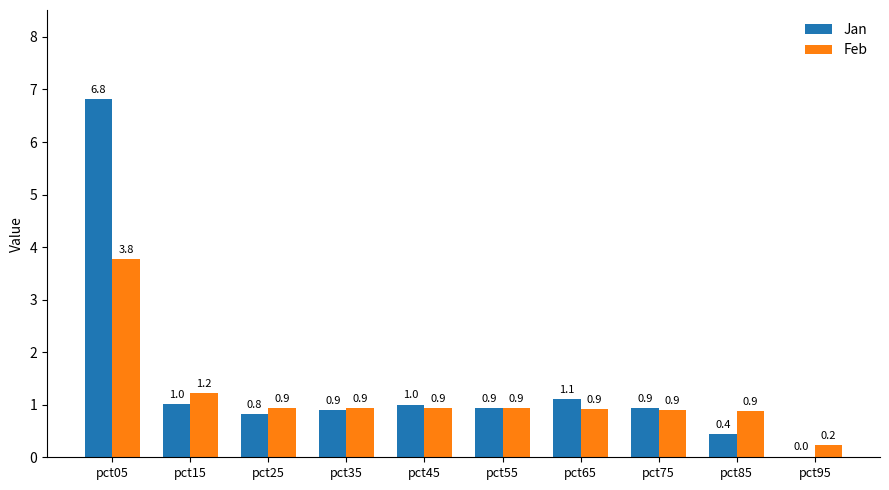

What is the sum of the Feb values at pct15 and pct05?

5.0